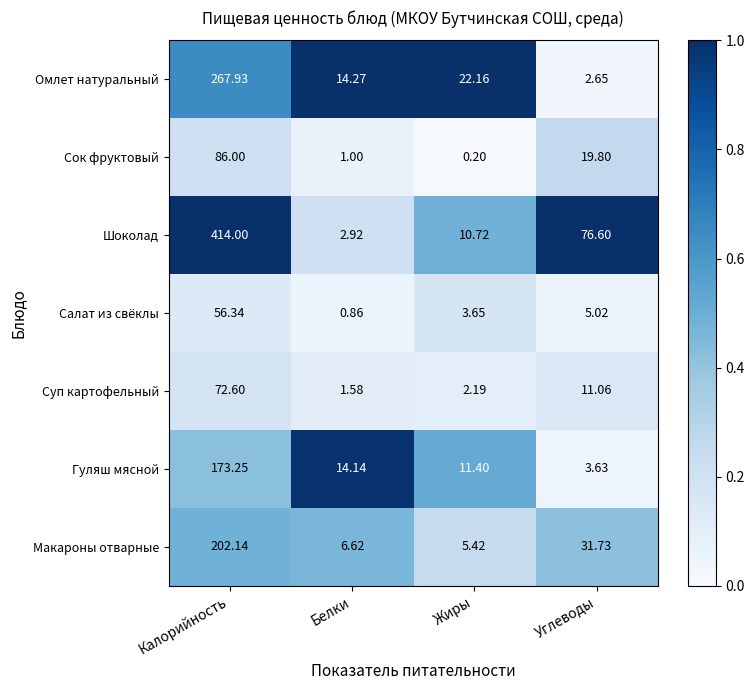

At how many categories does at least one series exceed 0?

4